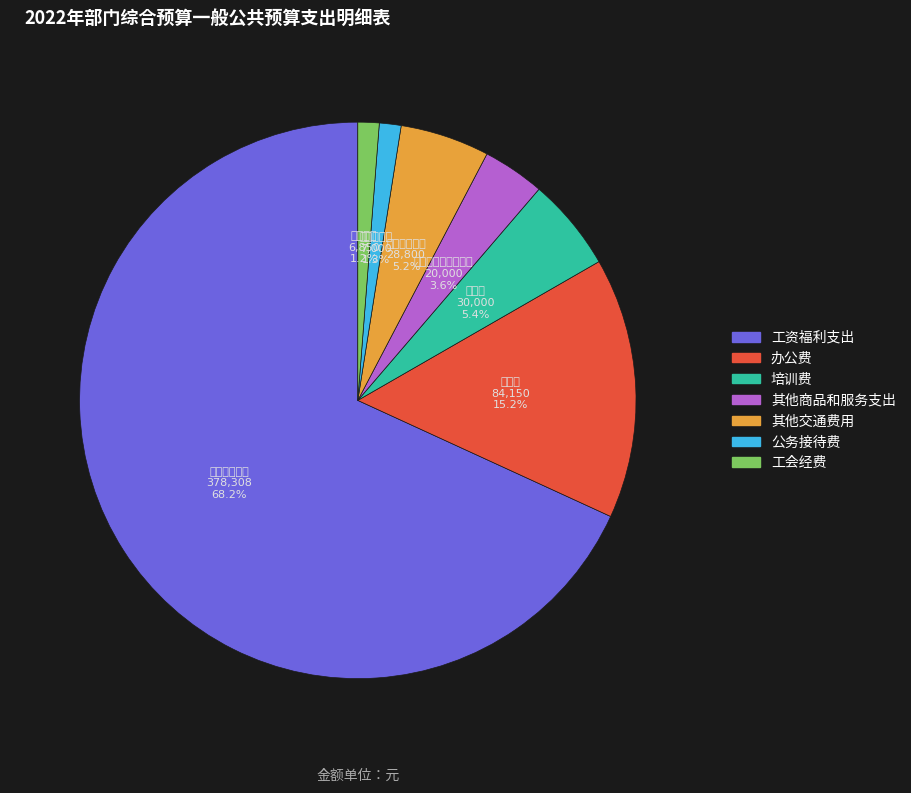

What is the largest slice in the pie chart?

工资福利支出